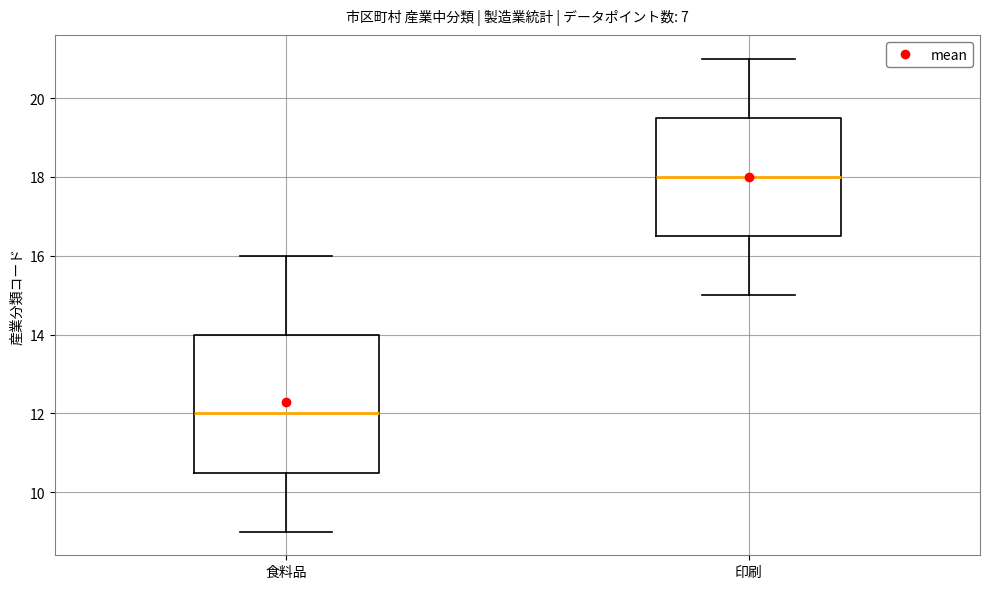

Reading left to right, transcribe this box plot: for each box, give where its median line is, the range the box spans, and where its two whiskers end, as read against the y-axis. The values are not printed on the chart, so give them approximately, as read against the axis.

食料品: median 12.0, box 10.6 to 14.0, whiskers 9.0 to 16.0
印刷: median 18.0, box 16.6 to 19.6, whiskers 15.0 to 21.0